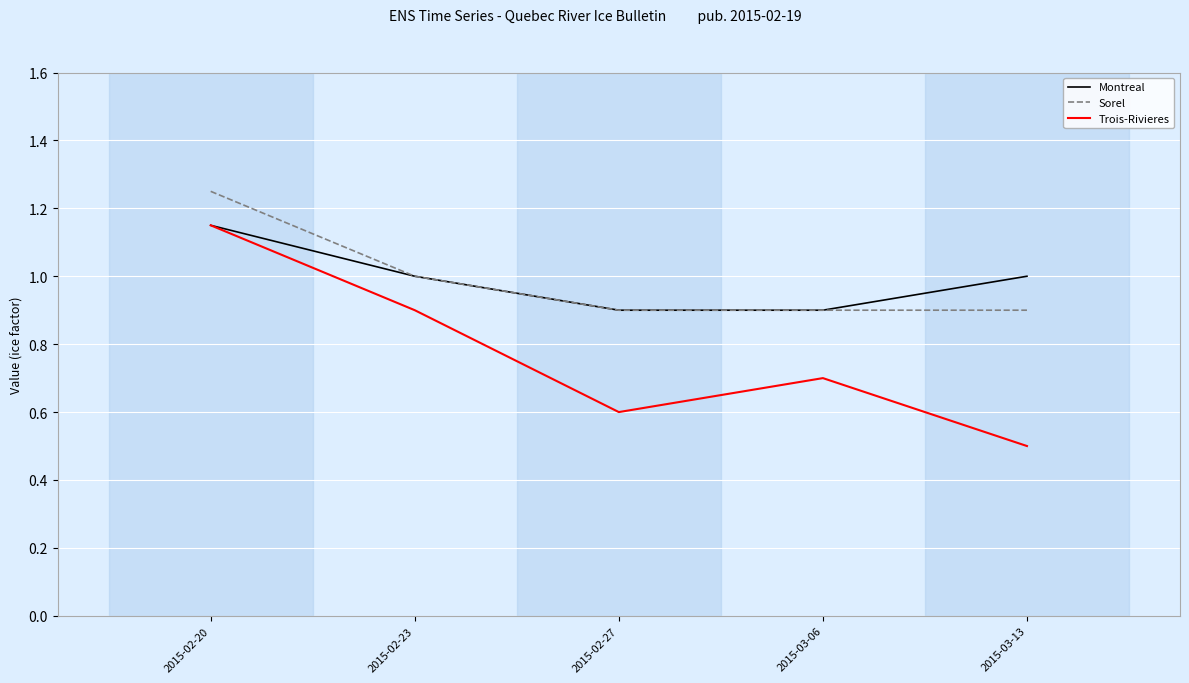

Rank the categories by Trois-Rivieres value from highest to lowest.

2015-02-20, 2015-02-23, 2015-03-06, 2015-02-27, 2015-03-13